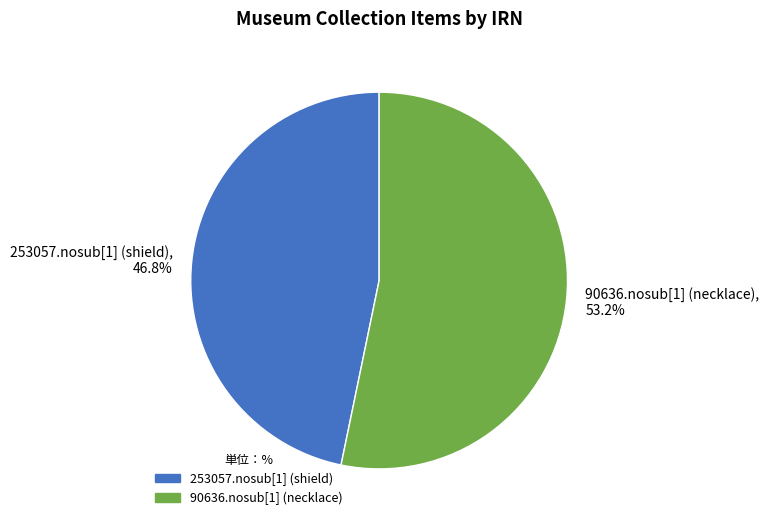

To the nearest percent, what is the combined percentage of 253057.nosub[1] (shield) and 90636.nosub[1] (necklace)?

100%